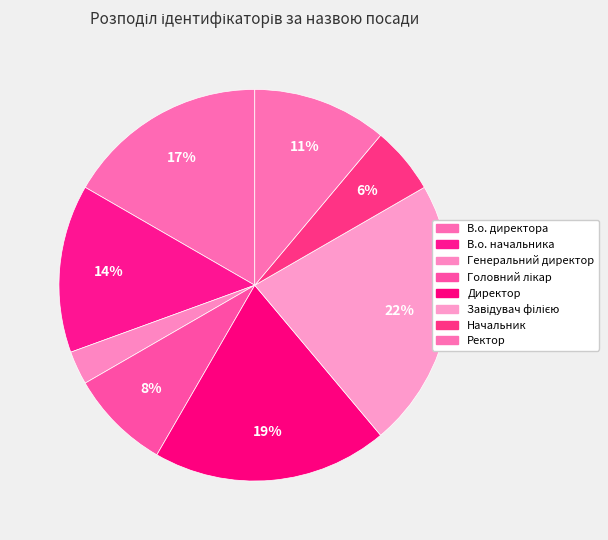

Between Завідувач філією and В.о. директора, which is larger?

Завідувач філією